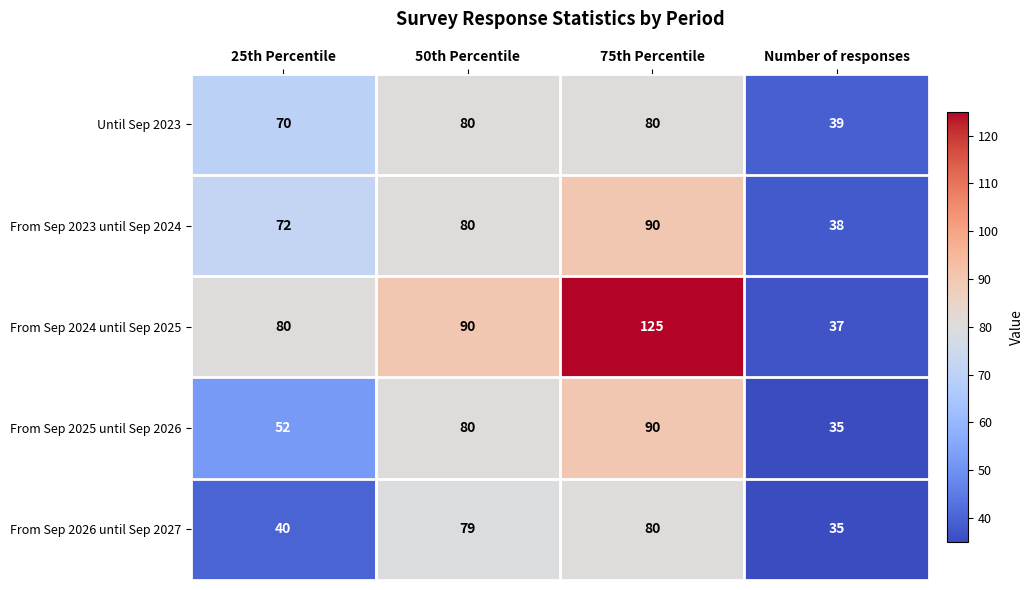

What is the approximate value of From Sep 2025 until Sep 2026 at 25th Percentile?

52